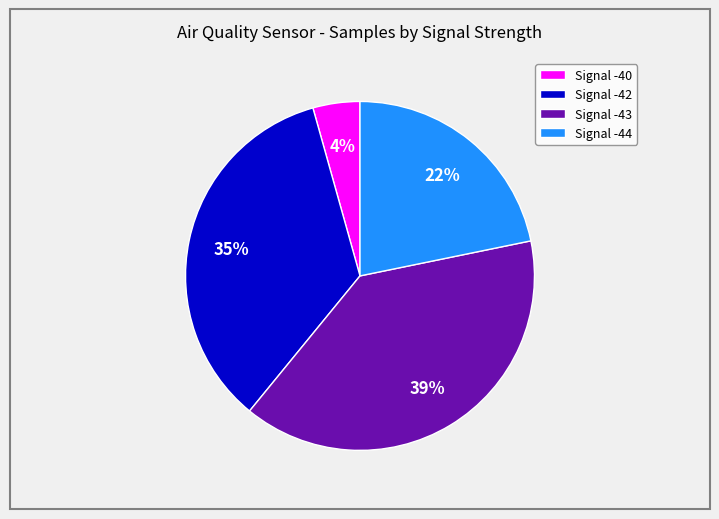

To the nearest percent, what portion does Signal -40 represent?

4%